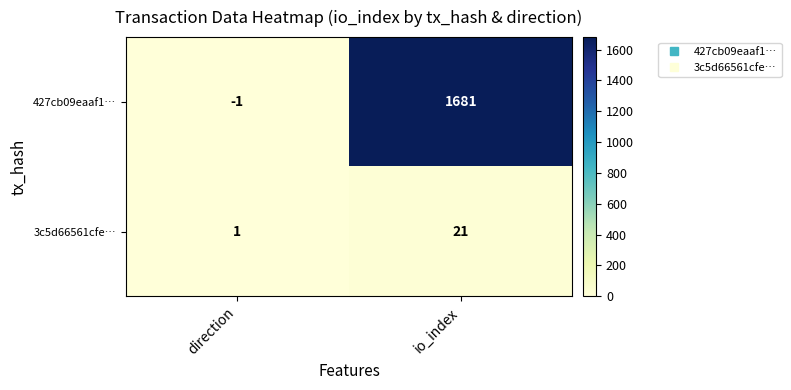

Rank the series by their average value, from lowest to highest.

3c5d66561cfe…, 427cb09eaaf1…